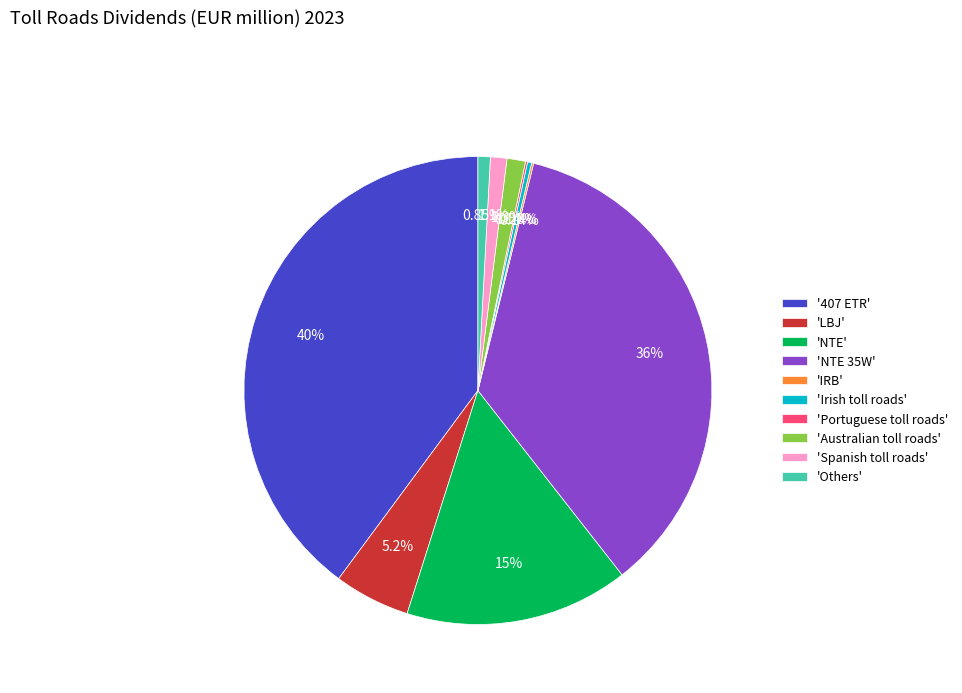

Between '407 ETR' and 'NTE', which is larger?

'407 ETR'